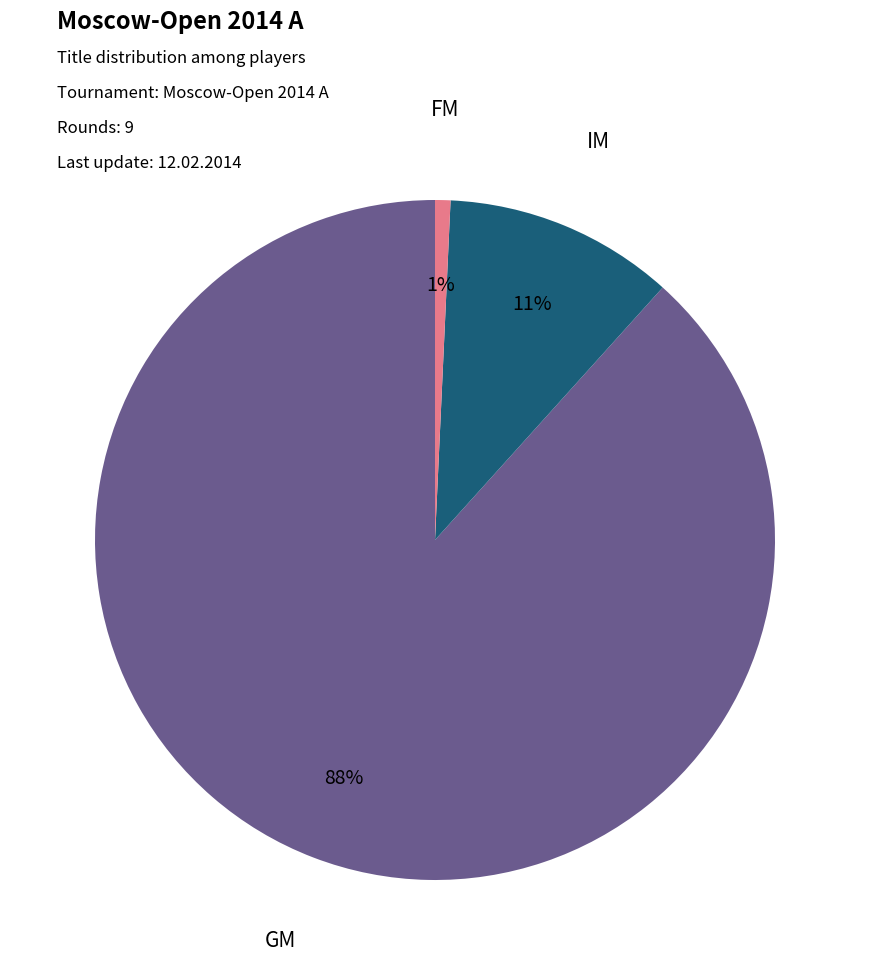

What percentage is the IM slice, to the nearest percent?

11%